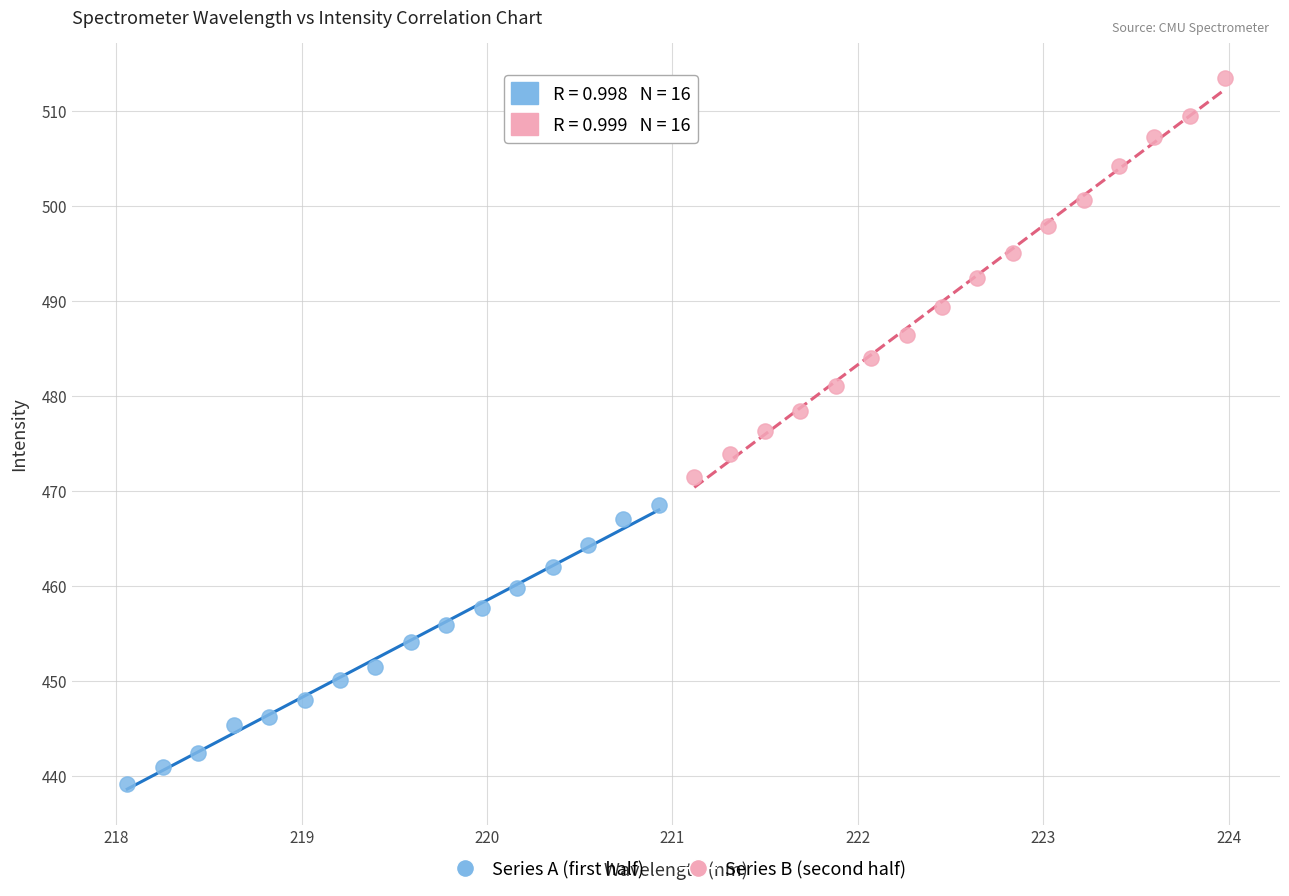

Which series has the widest spread of Y values?

Series B (second half)